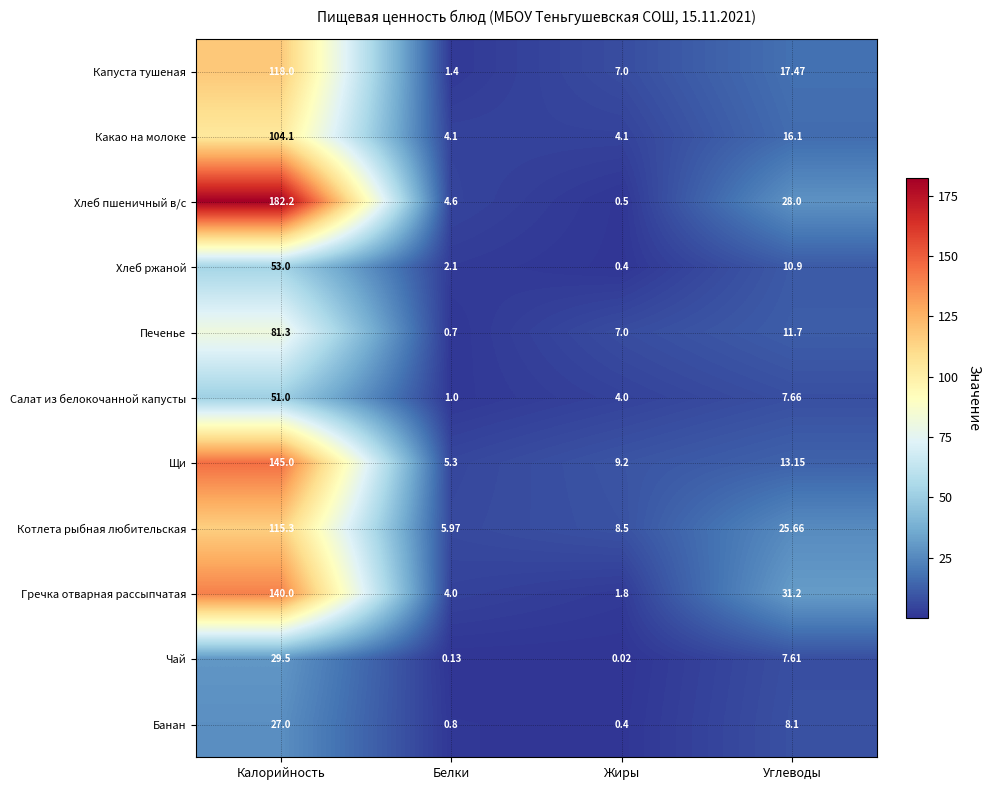

List the labels in order of Печенье value, smallest first.

Белки, Жиры, Углеводы, Калорийность